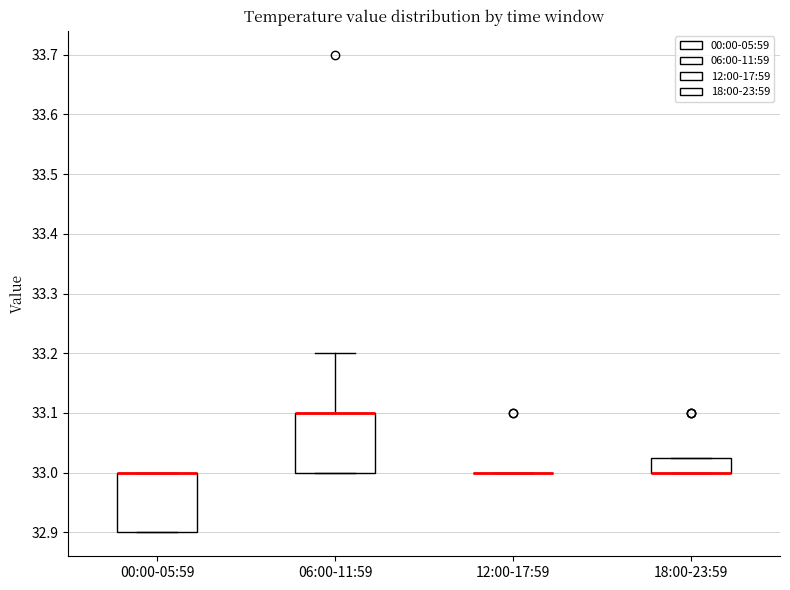

Reading left to right, transcribe this box plot: for each box, give where its median line is, the range the box spans, and where its two whiskers end, as read against the y-axis. The values are not printed on the chart, so give them approximately, as read against the axis.

00:00-05:59: median 33.00 (drawn on the box's upper edge), box 32.90 to 33.00, whiskers 32.90 to 33.00
06:00-11:59: median 33.10 (drawn on the box's upper edge), box 33.00 to 33.10, whiskers 33.00 to 33.20
12:00-17:59: box collapsed to a line at 33.00, whiskers 33.00 to 33.00
18:00-23:59: median 33.00 (drawn on the box's lower edge), box 33.00 to 33.03, whiskers 33.00 to 33.03